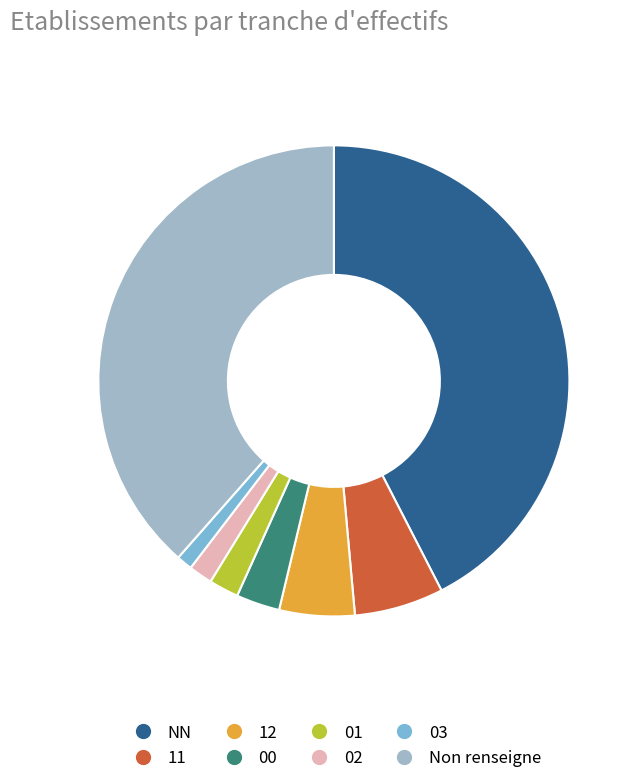

Is there a majority slice in this chart?

No